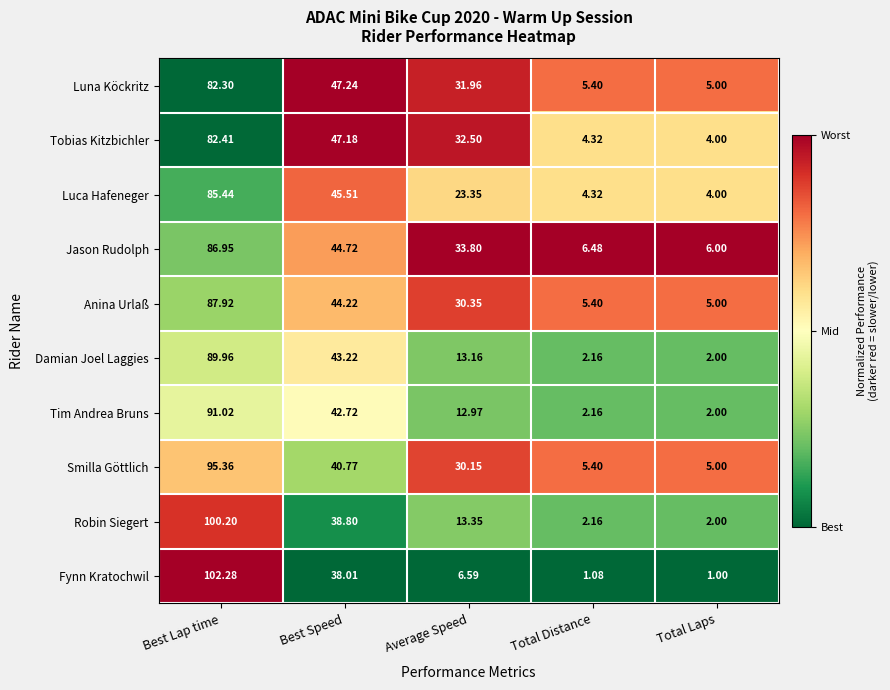

Where is Tim Andrea Bruns nearest to the value 46?

Best Speed